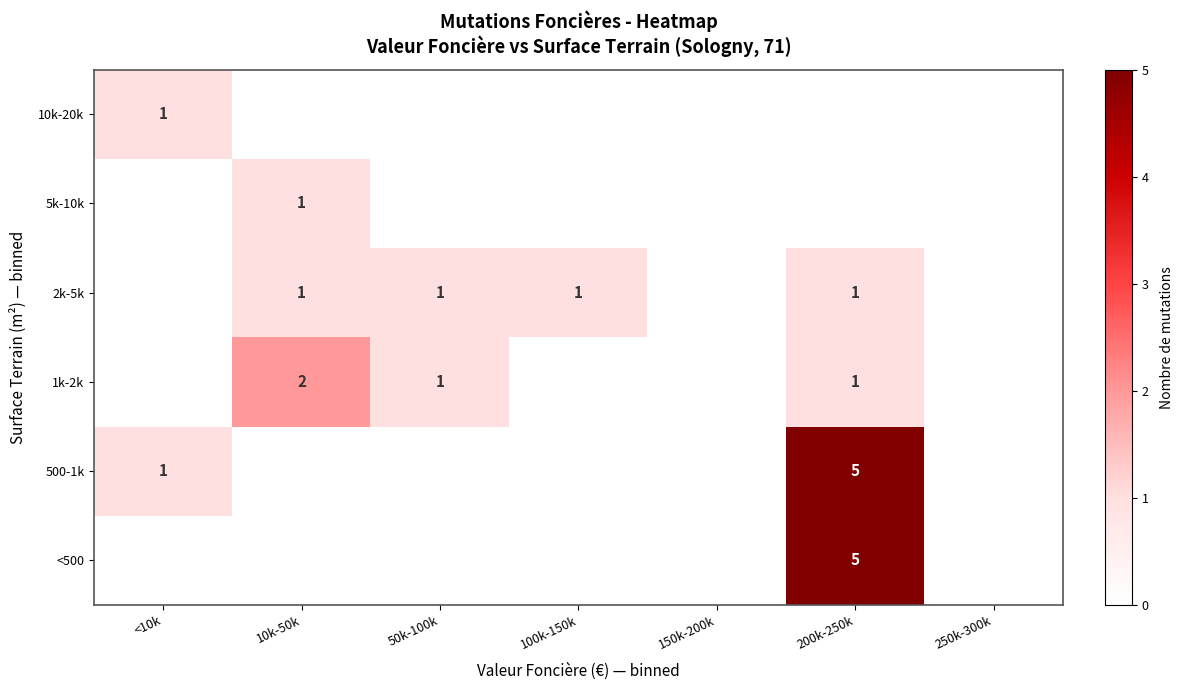

At how many categories does at least one series exceed 2?

1